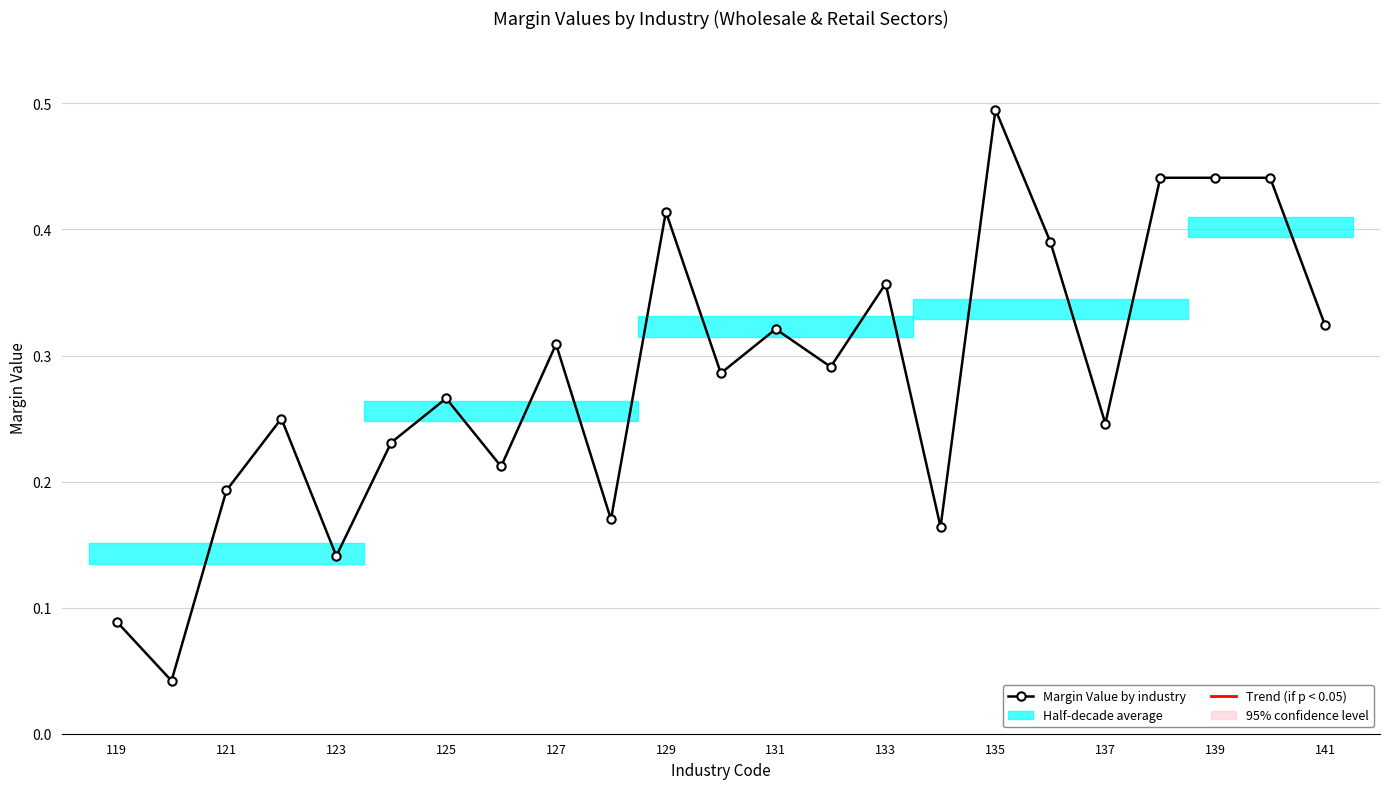

True or false: there are more than 2 points higher than both neighbors.

True